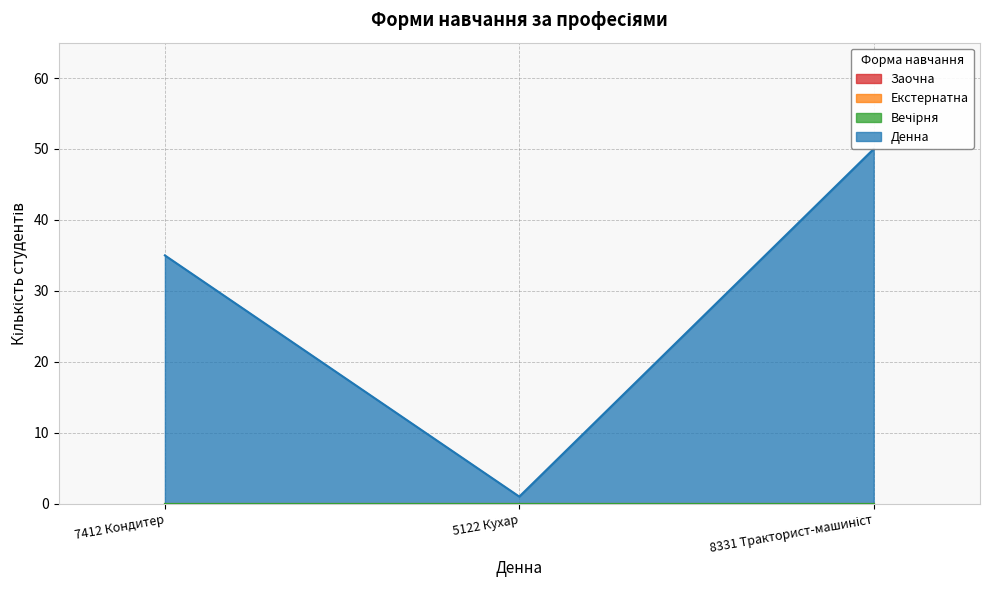

Reading left to right, transcribe all the data shown in this chart.

Заочна: 0	0	0
Екстернатна: 0	0	0
Вечірня: 0	0	0
Денна: 35	1	50